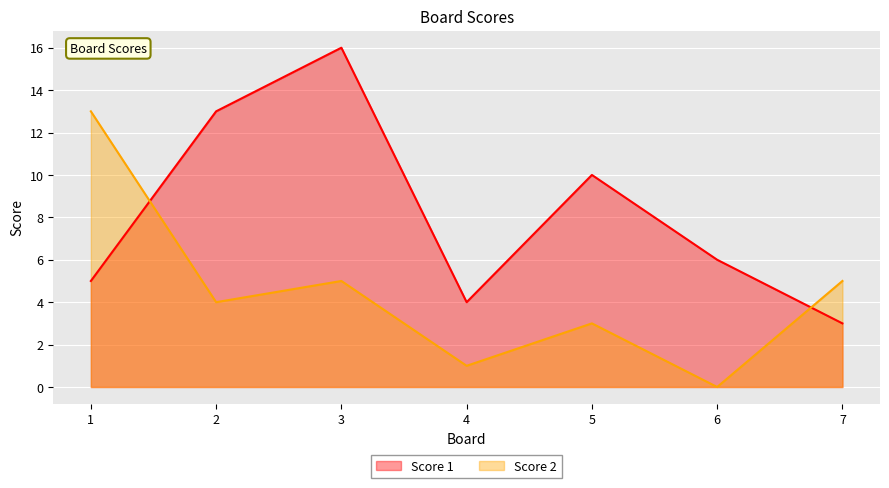

What is the difference between the Score 2 values at 3 and 4?

4